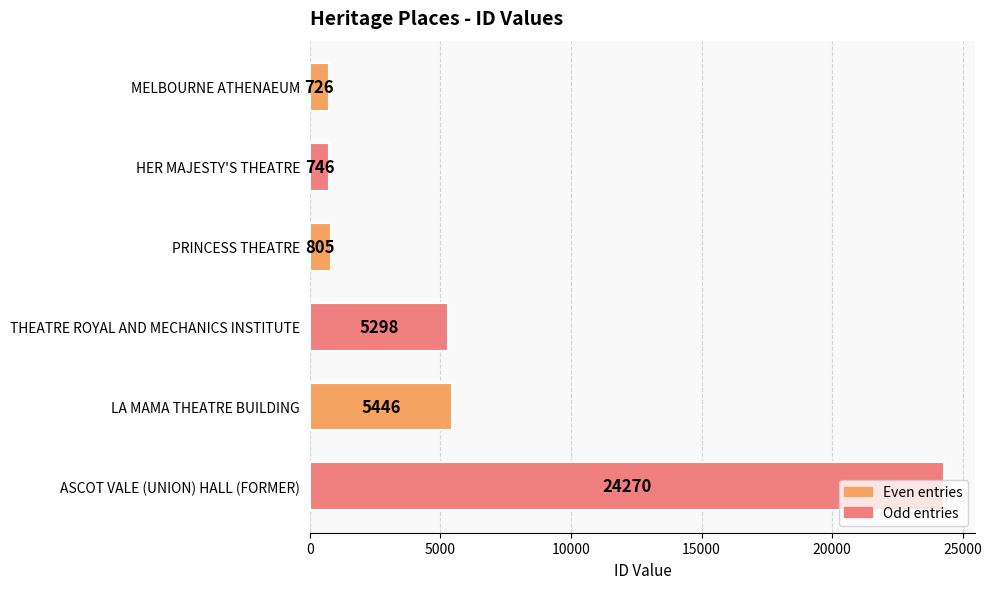

List the labels in order of value, largest first.

ASCOT VALE (UNION) HALL (FORMER), LA MAMA THEATRE BUILDING, THEATRE ROYAL AND MECHANICS INSTITUTE, PRINCESS THEATRE, HER MAJESTY'S THEATRE, MELBOURNE ATHENAEUM